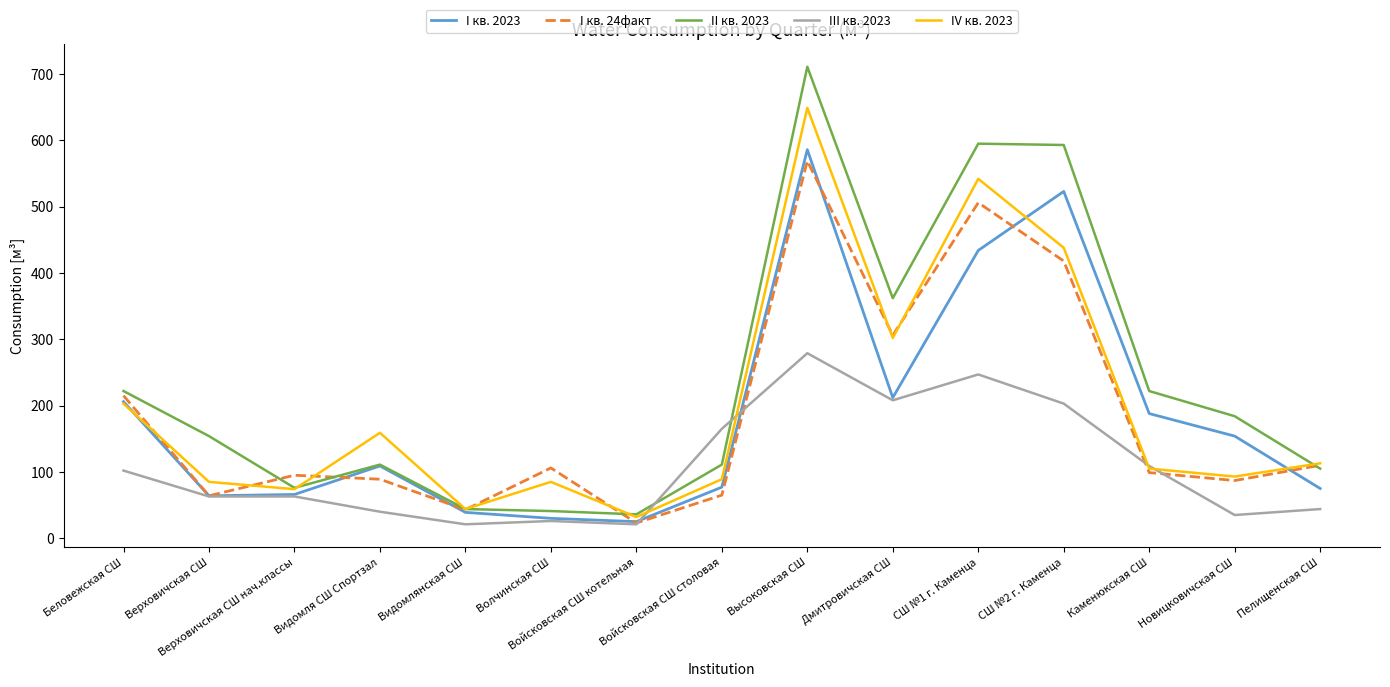

Which series has the largest range (max minus min)?

II кв. 2023